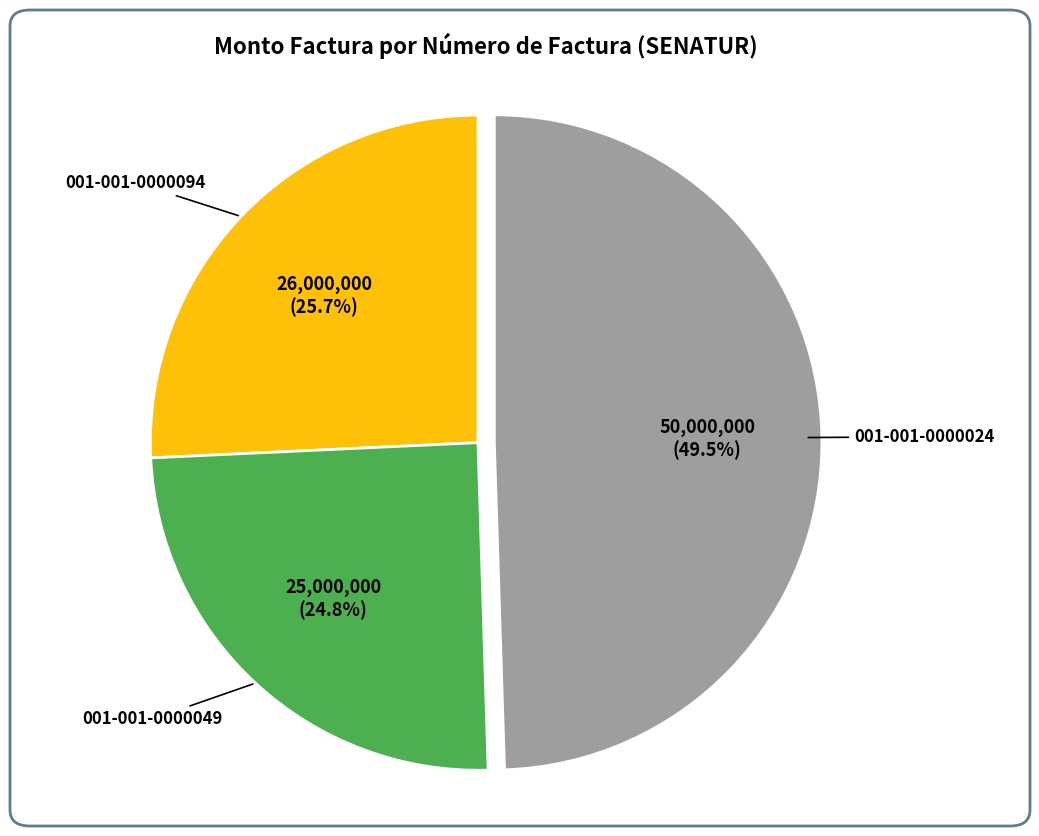

What is the smallest slice in the pie chart?

001-001-0000049